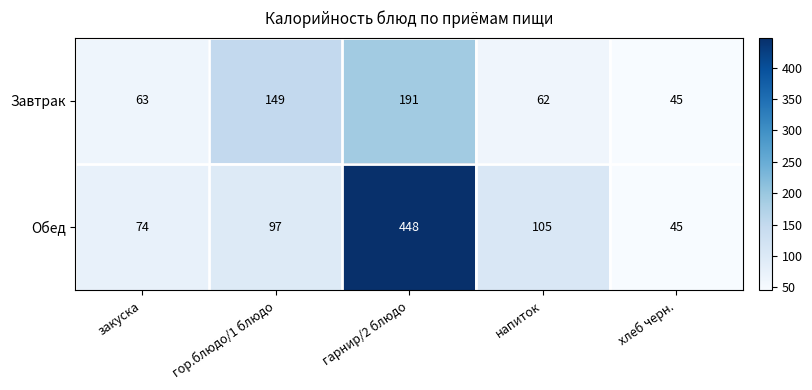

At which label does Обед reach its peak?

гарнир/2 блюдо